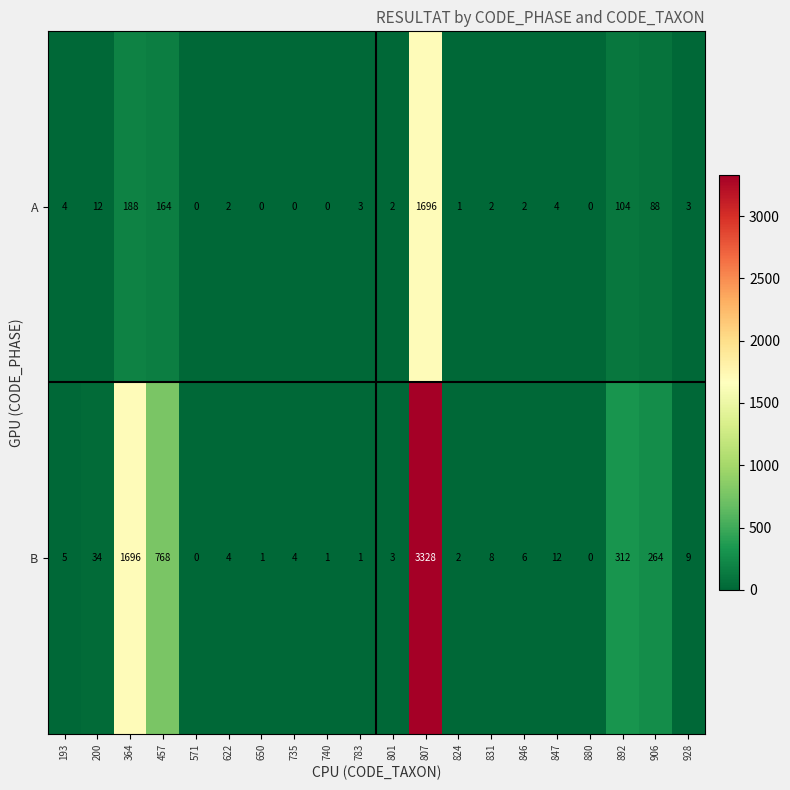

What is the spread (max minus min) of values at 831?

6